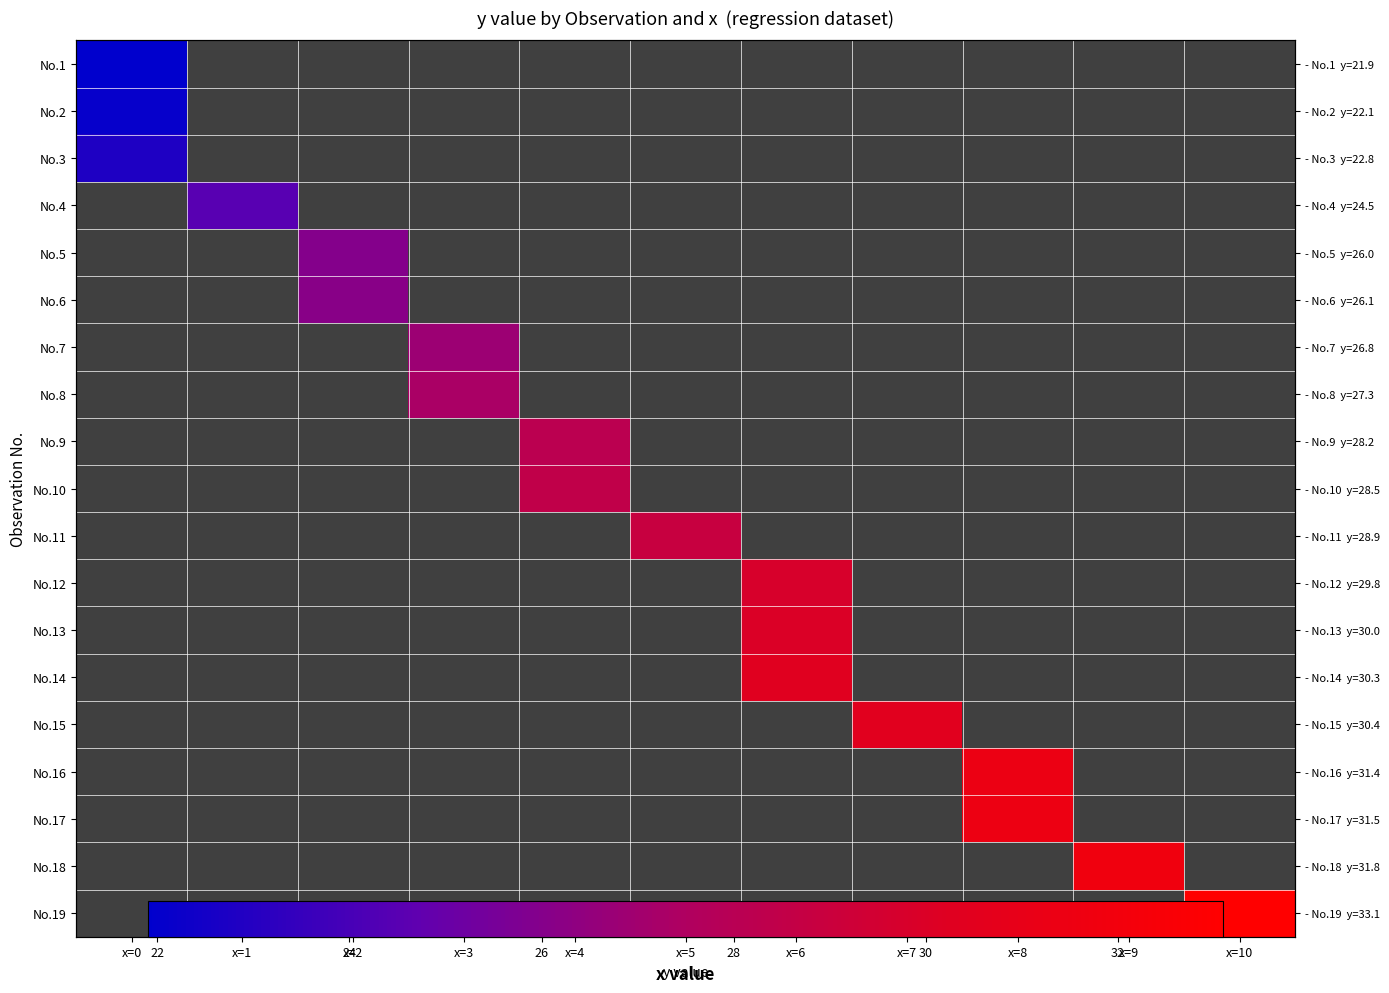

How many series are shown in this chart?

19